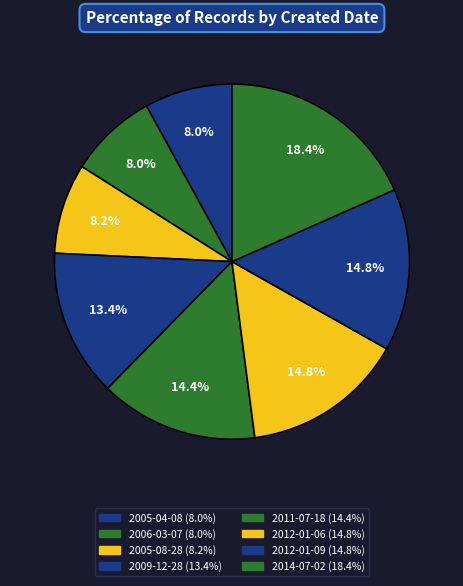

Which has a higher value, 2012-01-09 or 2014-07-02?

2014-07-02